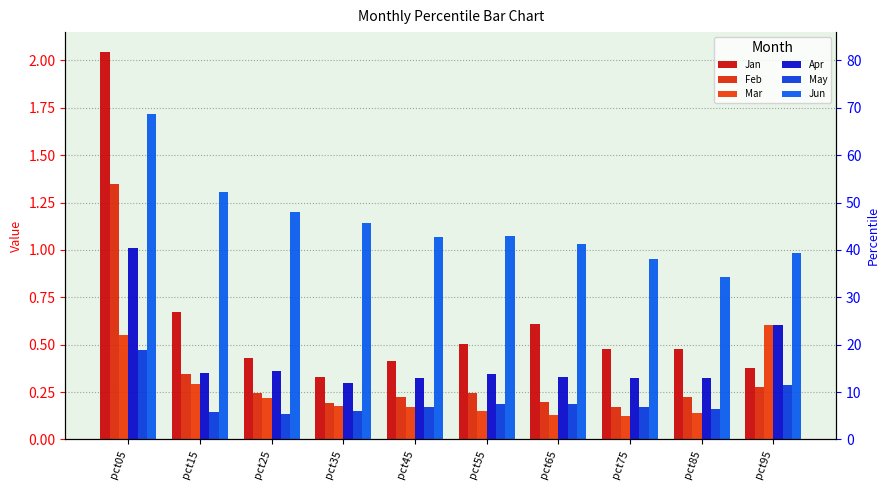

What are all the series names shown in the legend?

Jan, Feb, Mar, Apr, May, Jun